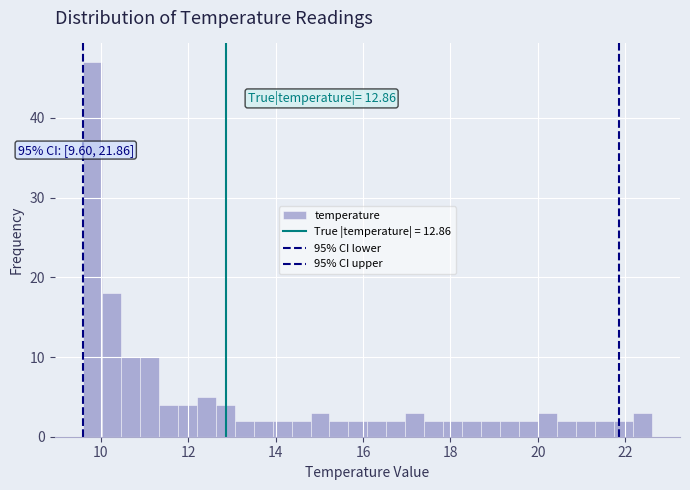

Around what value on the x-axis is the tallest bar? Give the approximate position of its centre, as read against the axis.

9.8